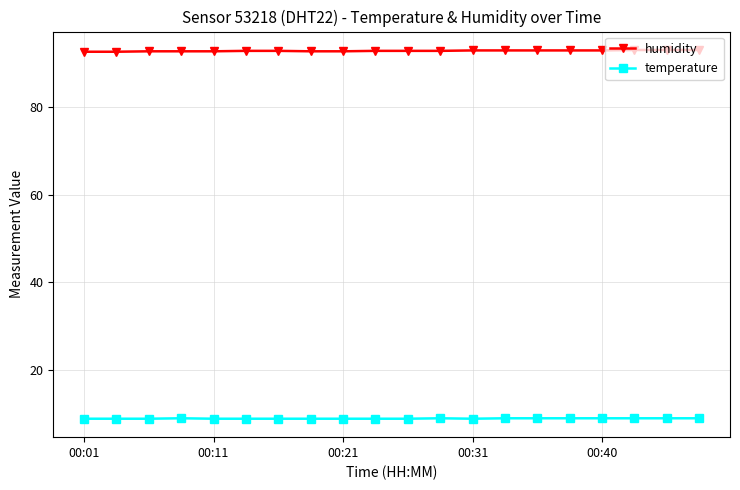

What is the minimum value for humidity?

92.7